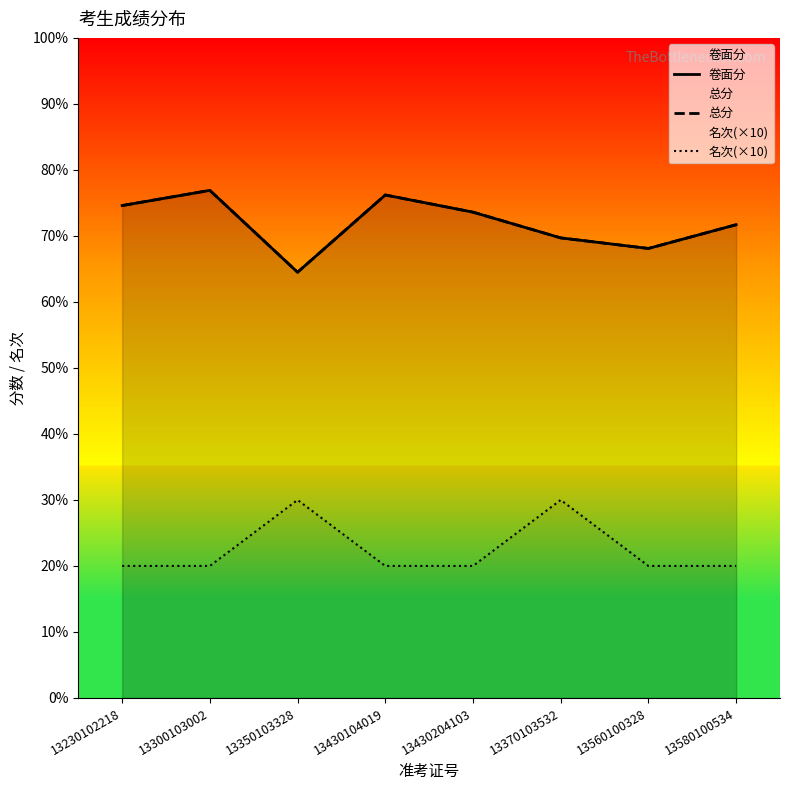

Reading right to left, what are all the values shown in this chart?

卷面分: 71.7	68.1	69.7	73.6	76.2	64.5	76.9	74.6
总分: 71.7	68.1	69.7	73.6	76.2	64.5	76.9	74.6
名次(×10): 20.0	20.0	30.0	20.0	20.0	30.0	20.0	20.0